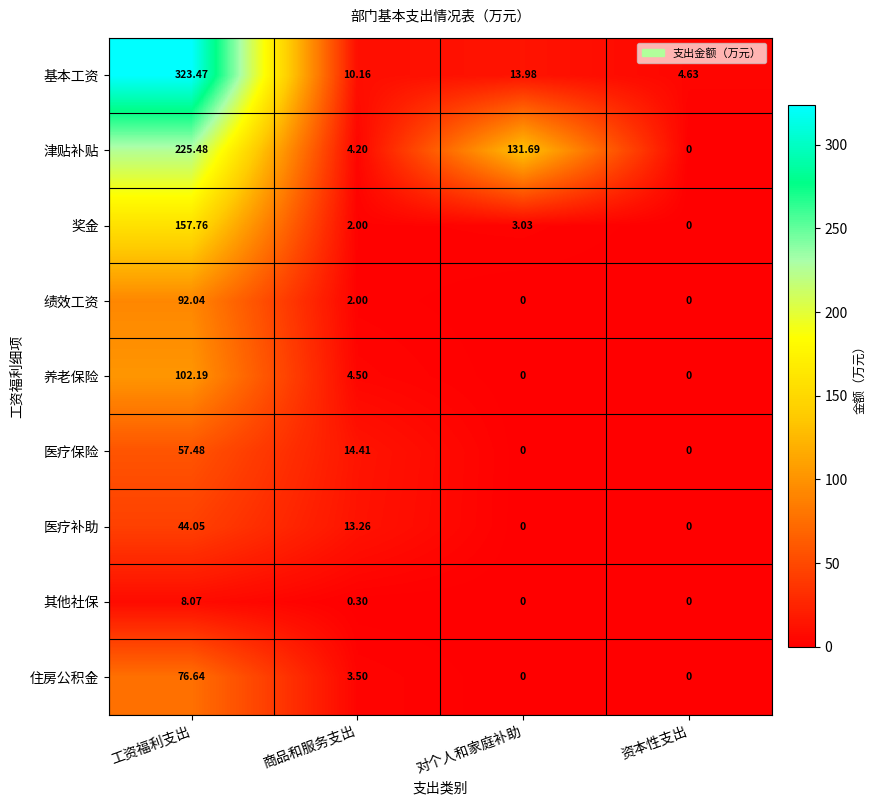

Which label corresponds to the largest value in the chart?

工资福利支出